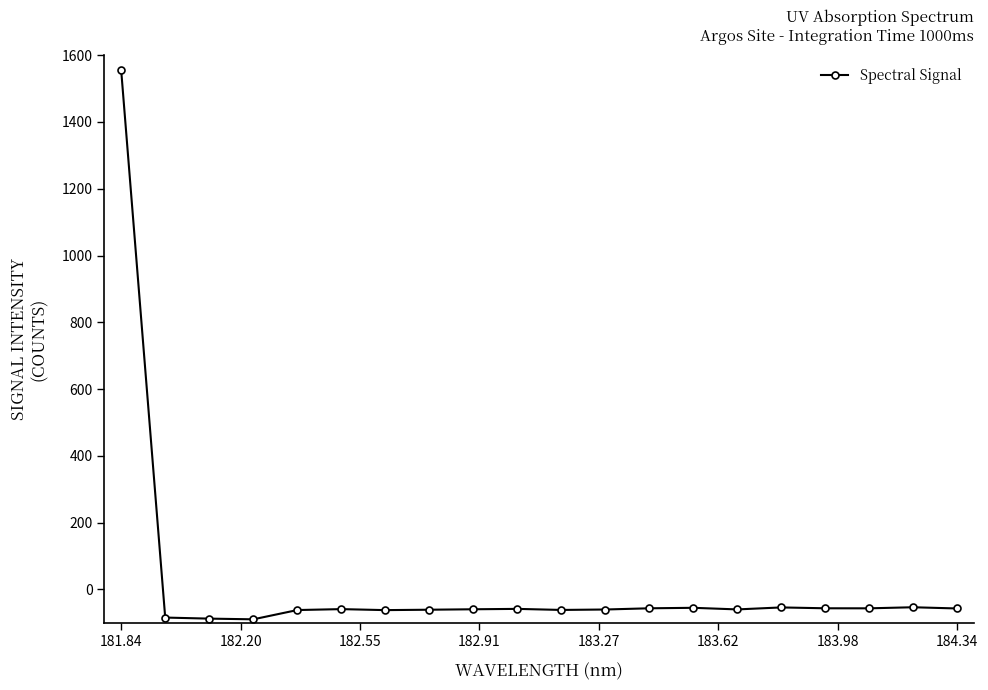

What is the minimum value shown in the chart?

-89.6